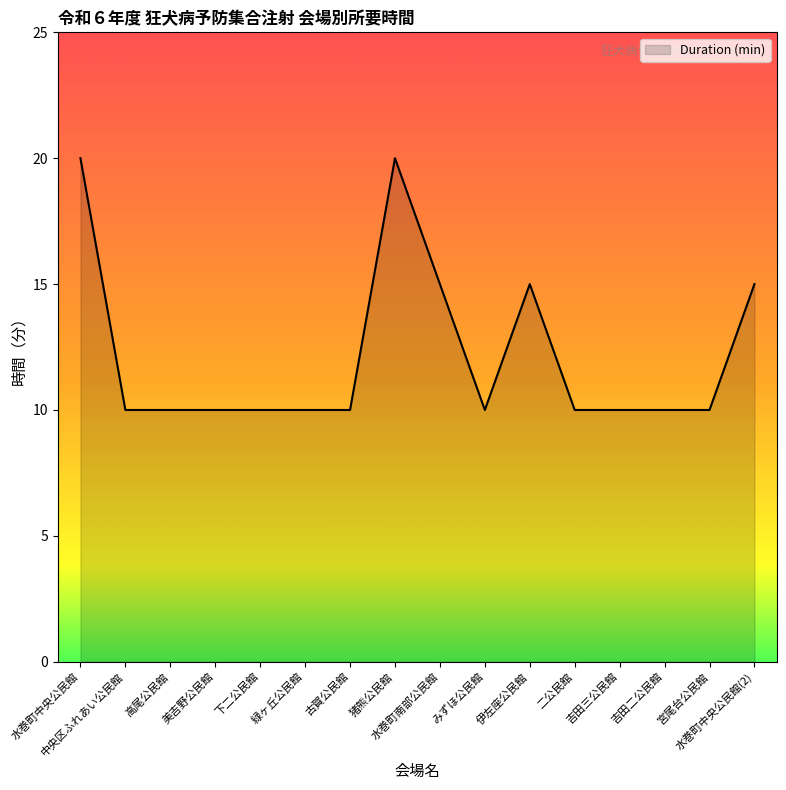

What is the sum of all values?

195